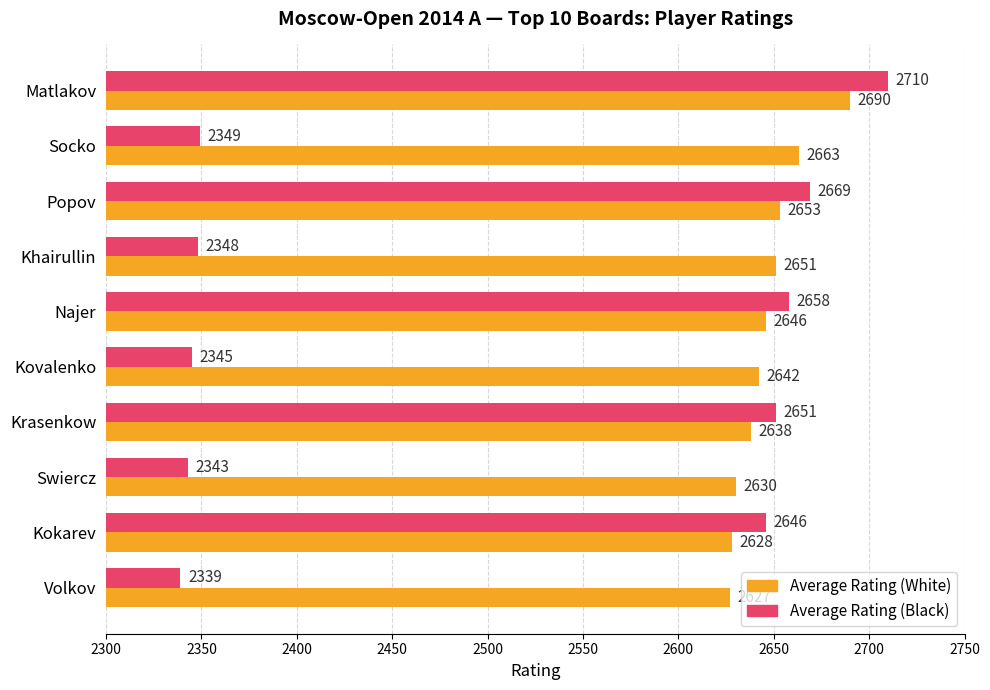

Which series changed the most between Khairullin and Krasenkow?

Average Rating (Black)